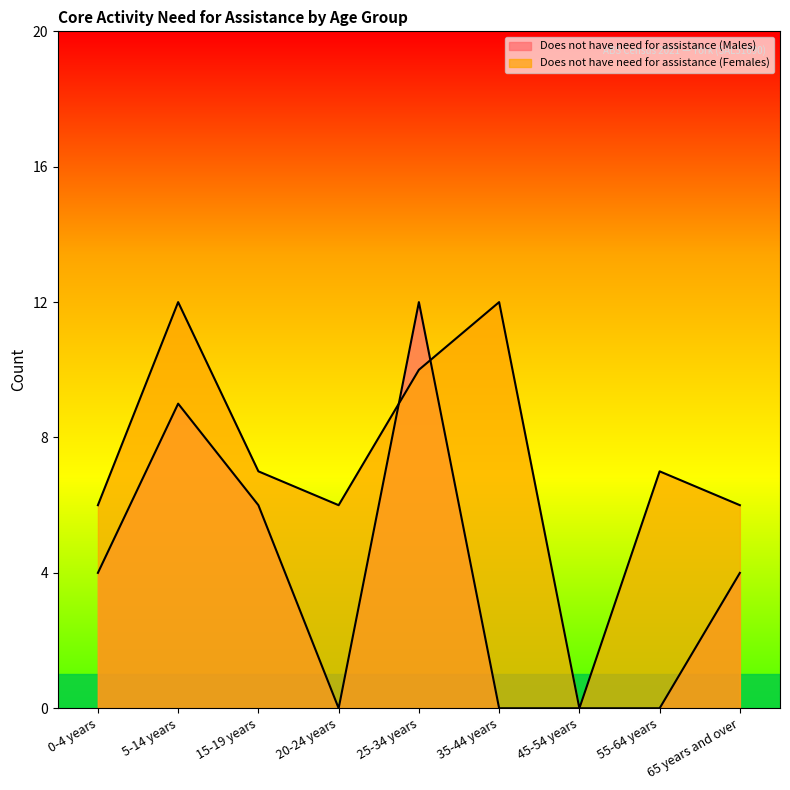

At how many categories does at least one series exceed 4?

8